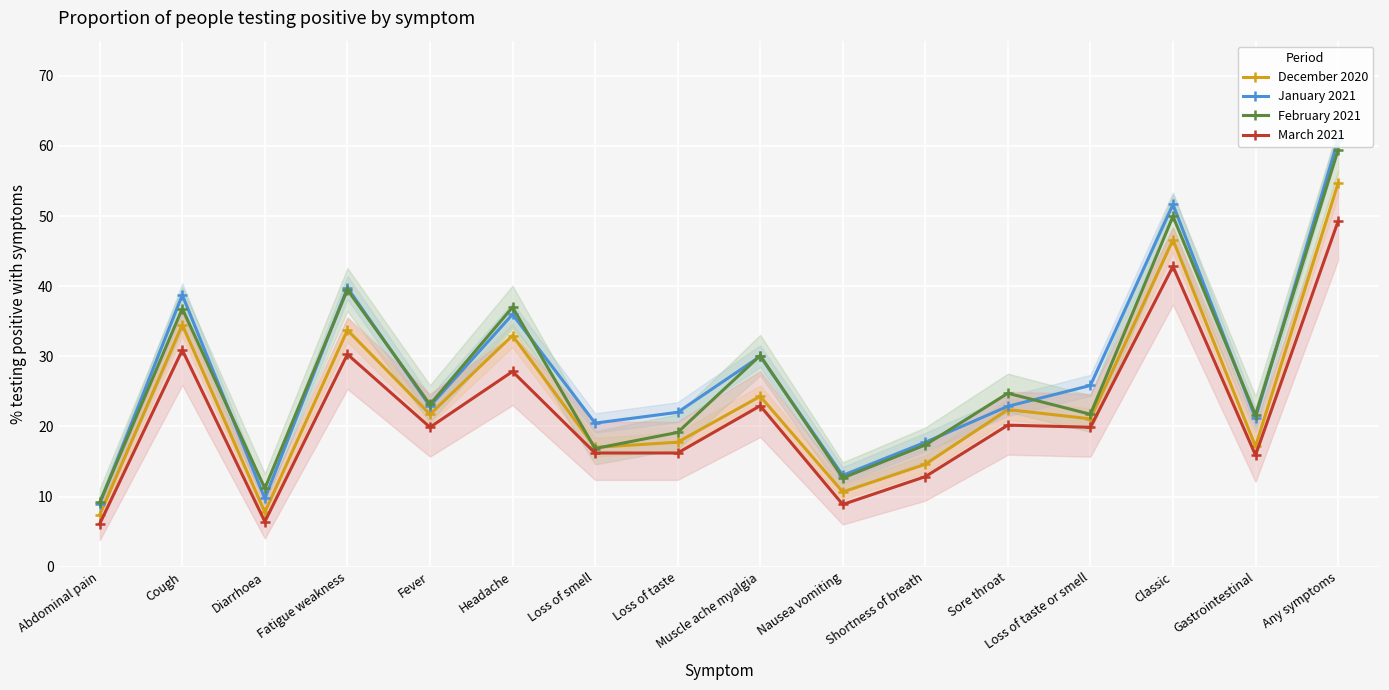

In January 2021, how many points are lower than both neighbors (excluding endpoints)?

5